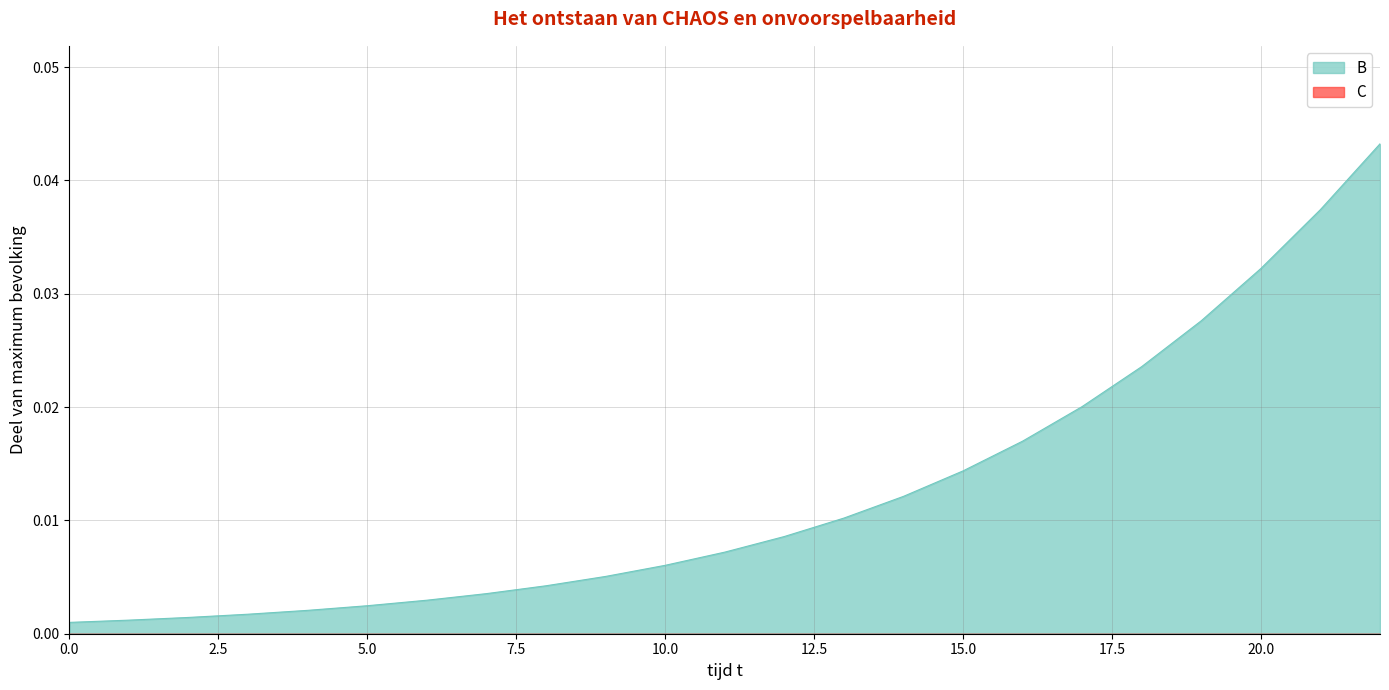

True or false: the data has more than 2 interior local peaks.

False